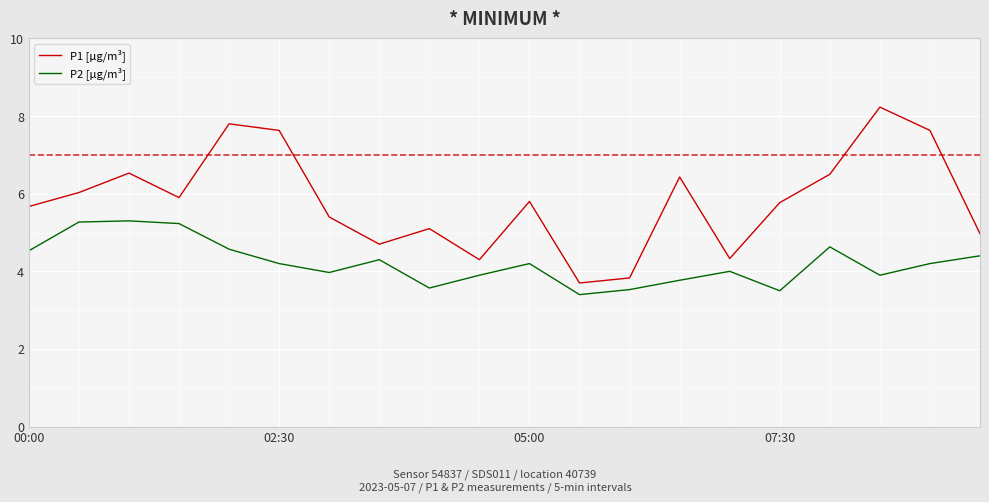

What is the maximum value for P1 [µg/m³]?

8.2